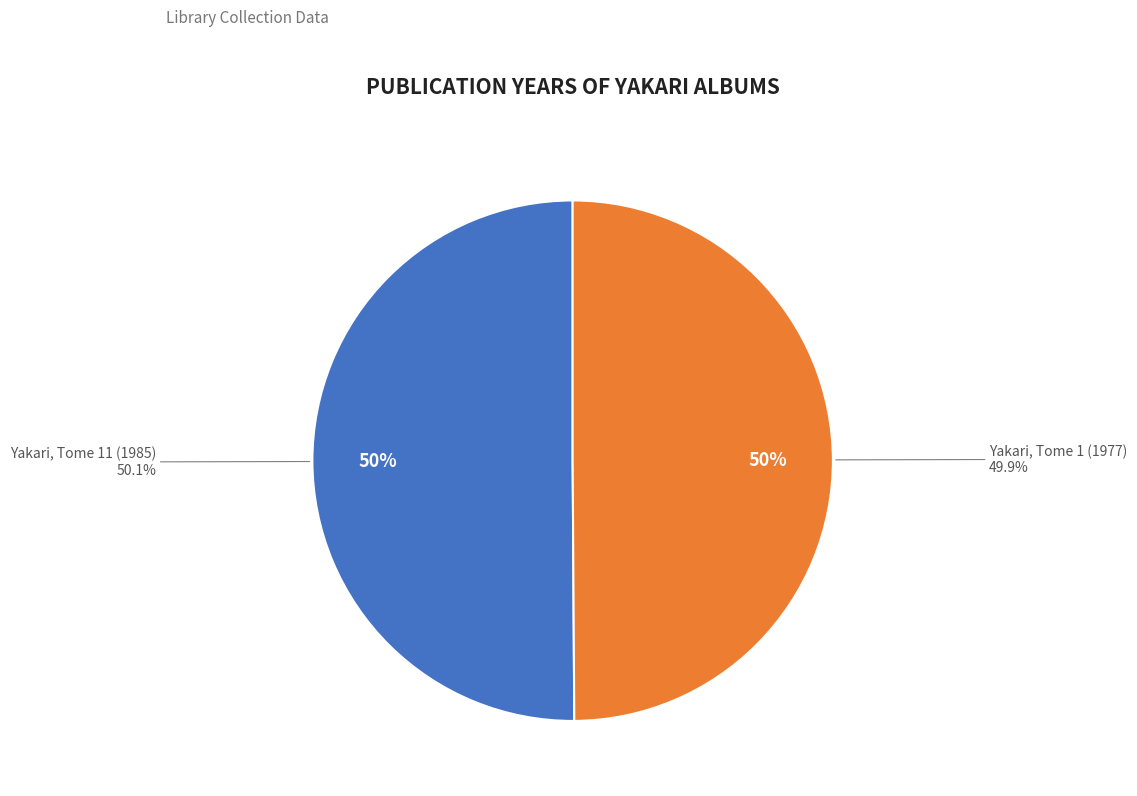

What percentage is the Yakari, Tome 1 (1977) slice, to the nearest percent?

50%